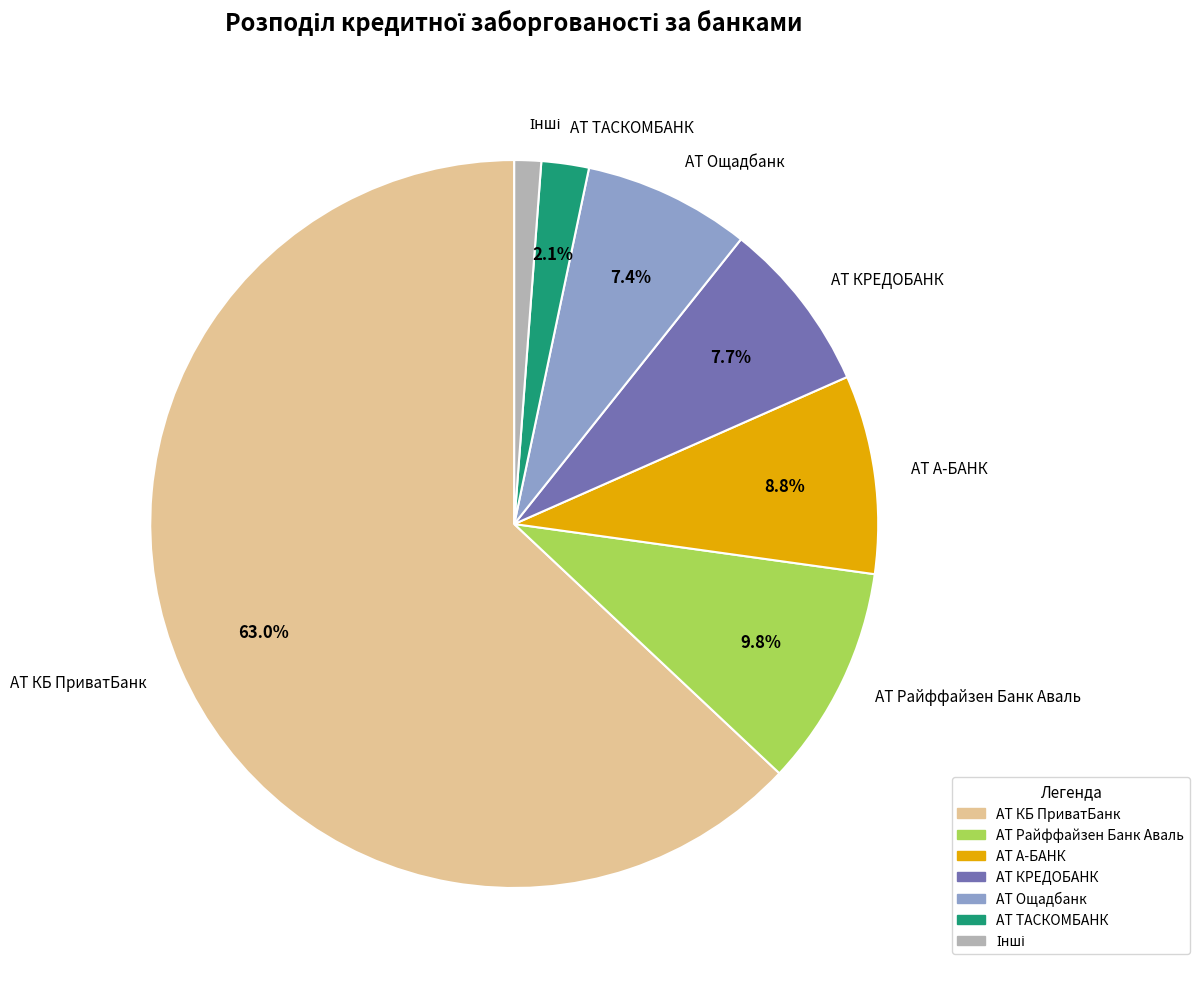

Is the sum of АТ Райффайзен Банк Аваль and АТ КРЕДОБАНК greater than half?

No